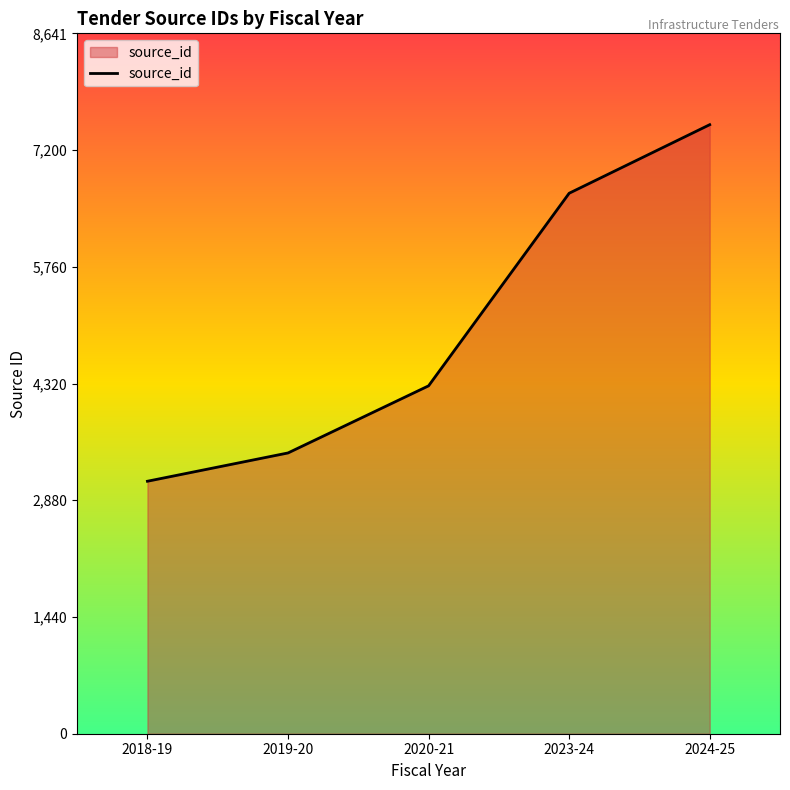

True or false: the data shows 3464 at 2019-20.

True